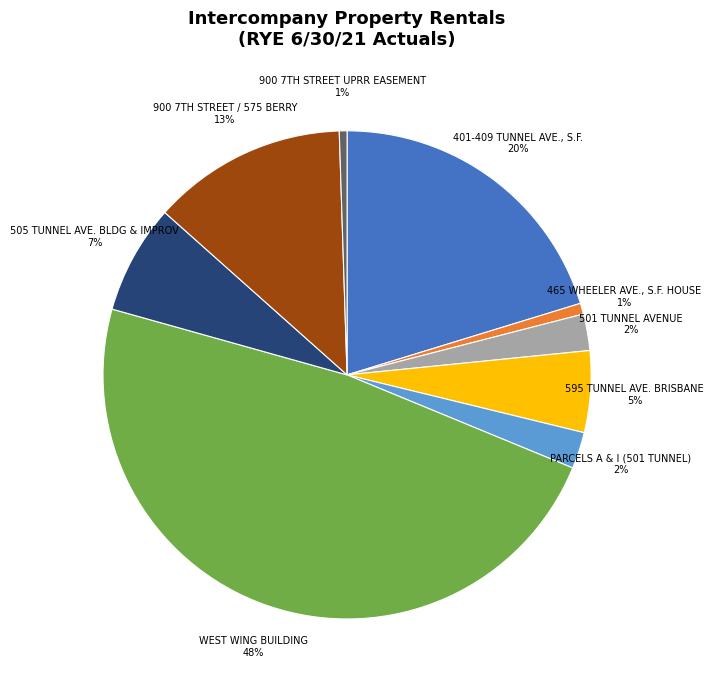

Which slice is the largest?

WEST WING BUILDING